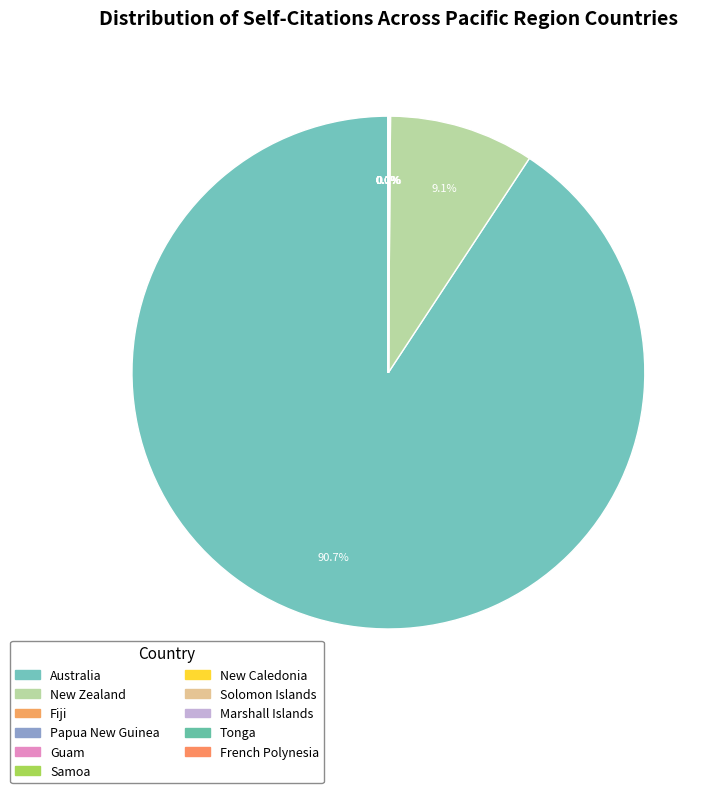

Combined, do New Zealand and Guam account for over 50%?

No